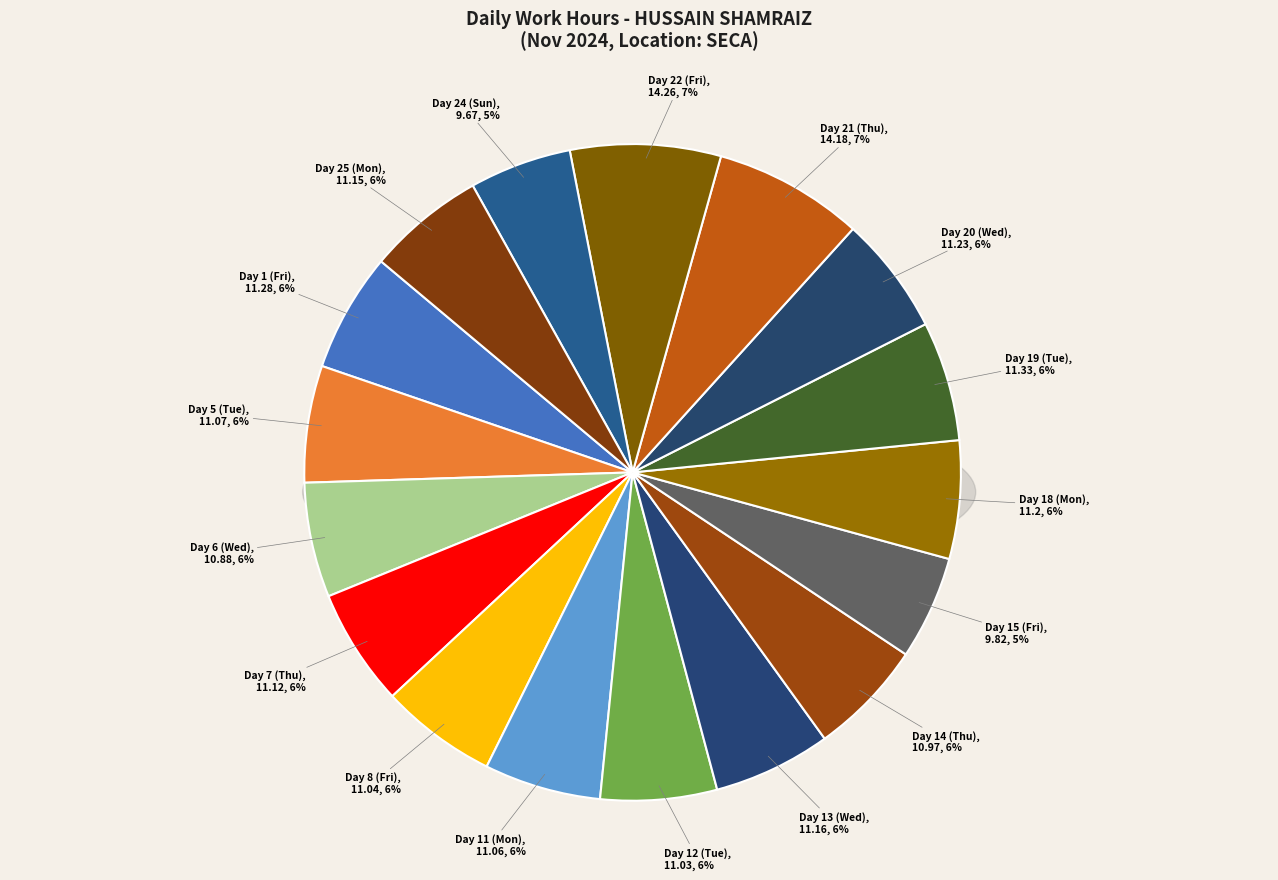

True or false: Day 18 (Mon) accounts for 1% of the total.

False